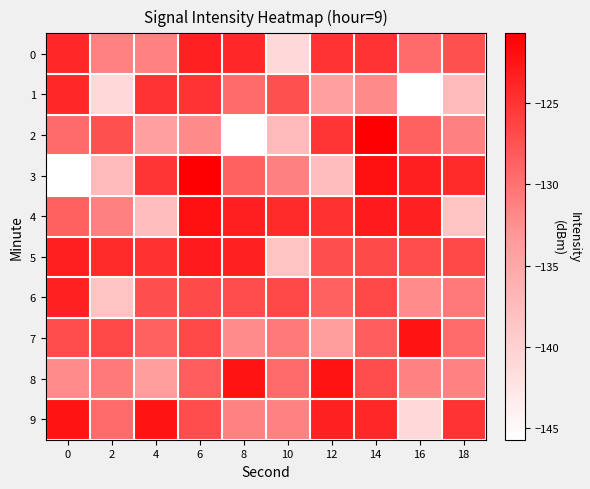

Reading left to right, what are all the values shown in this chart?

0: 0=-124.0	2=-131.4	4=-131.4	6=-123.5	8=-124.1	10=-141.1	12=-125.0	14=-124.9	16=-129.5	18=-127.3
1: 0=-124.1	2=-141.1	4=-125.0	6=-124.9	8=-129.5	10=-127.3	12=-134.1	14=-132.0	16=-145.7	18=-137.4
2: 0=-129.5	2=-127.3	4=-134.1	6=-132.0	8=-145.7	10=-137.4	12=-125.2	14=-120.7	16=-128.7	18=-131.2
3: 0=-145.7	2=-137.4	4=-125.2	6=-120.7	8=-128.7	10=-131.2	12=-137.6	14=-122.0	16=-123.3	18=-124.2
4: 0=-128.7	2=-131.2	4=-137.6	6=-122.0	8=-123.3	10=-124.2	12=-124.9	14=-123.0	16=-123.4	18=-138.4
5: 0=-123.3	2=-124.2	4=-124.9	6=-123.0	8=-123.4	10=-138.4	12=-127.1	14=-126.8	16=-127.0	18=-126.7
6: 0=-123.4	2=-138.4	4=-127.1	6=-126.8	8=-127.0	10=-126.7	12=-128.5	14=-126.6	16=-132.1	18=-130.6
7: 0=-127.0	2=-126.7	4=-128.5	6=-126.6	8=-132.1	10=-130.6	12=-133.6	14=-128.3	16=-122.3	18=-129.4
8: 0=-132.1	2=-130.6	4=-133.6	6=-128.3	8=-122.3	10=-129.4	12=-122.4	14=-127.0	16=-131.4	18=-131.4
9: 0=-122.3	2=-129.4	4=-122.4	6=-127.0	8=-131.4	10=-131.4	12=-123.5	14=-124.0	16=-141.1	18=-125.0